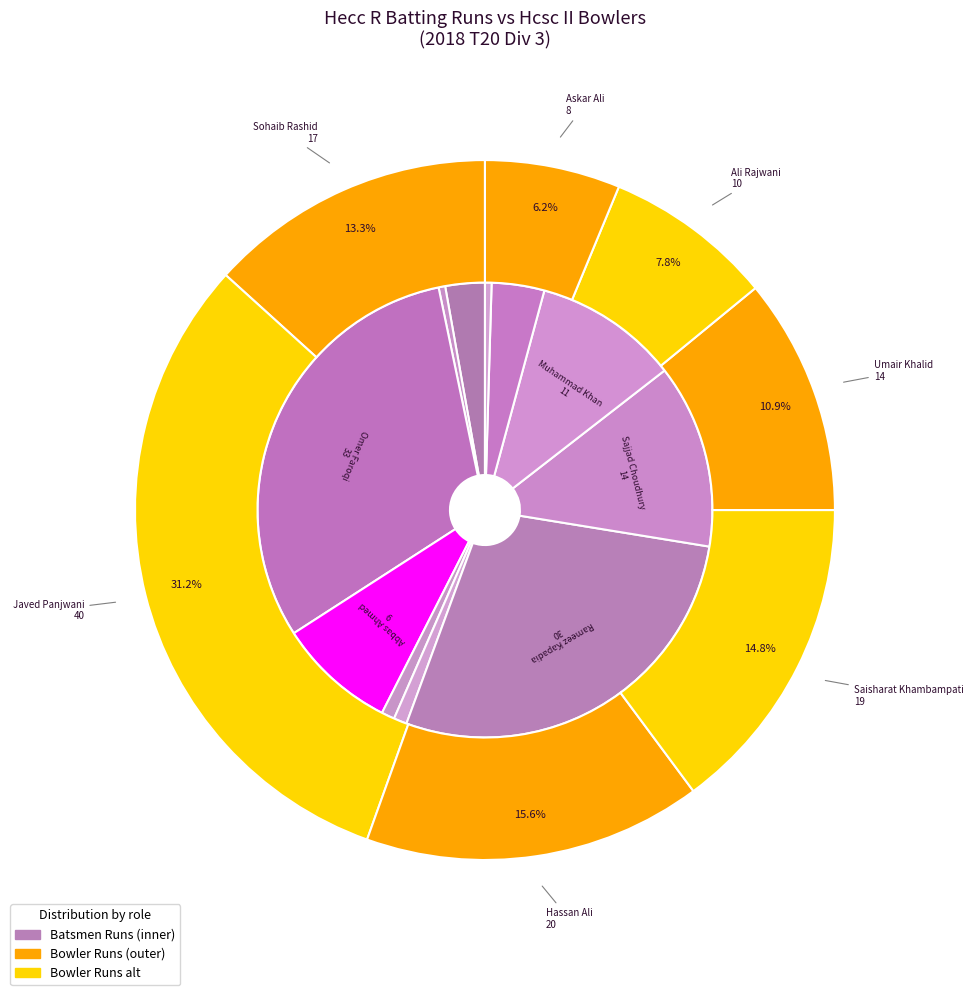

Does Muhammad Khan represent more than half of the total?

No